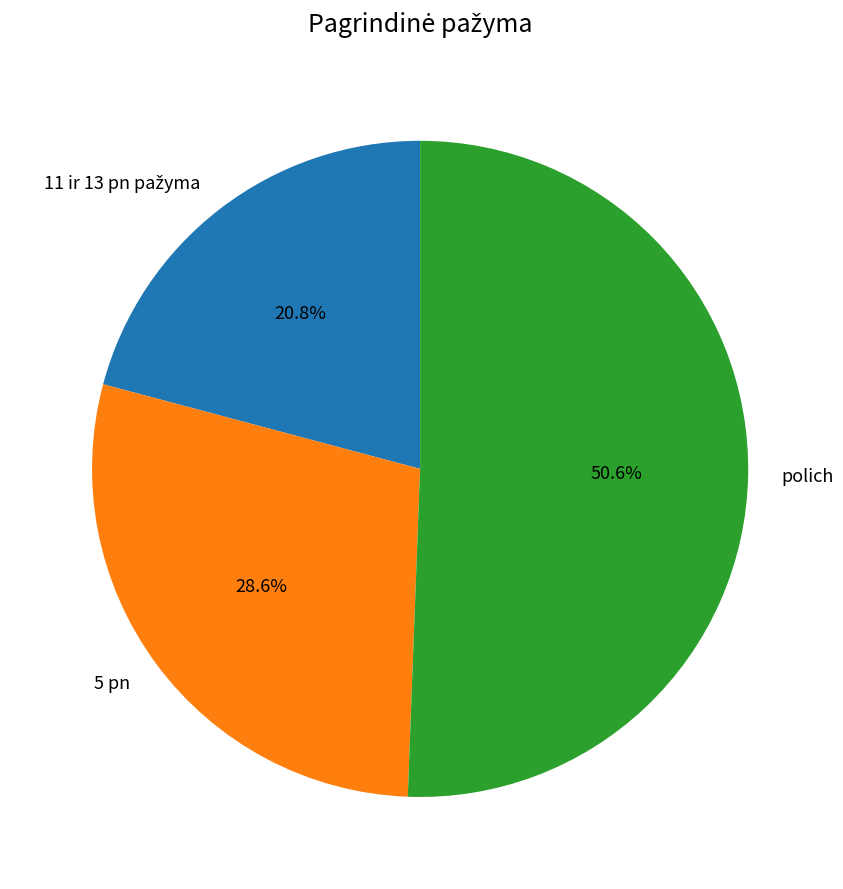

Which slice is the largest?

polich